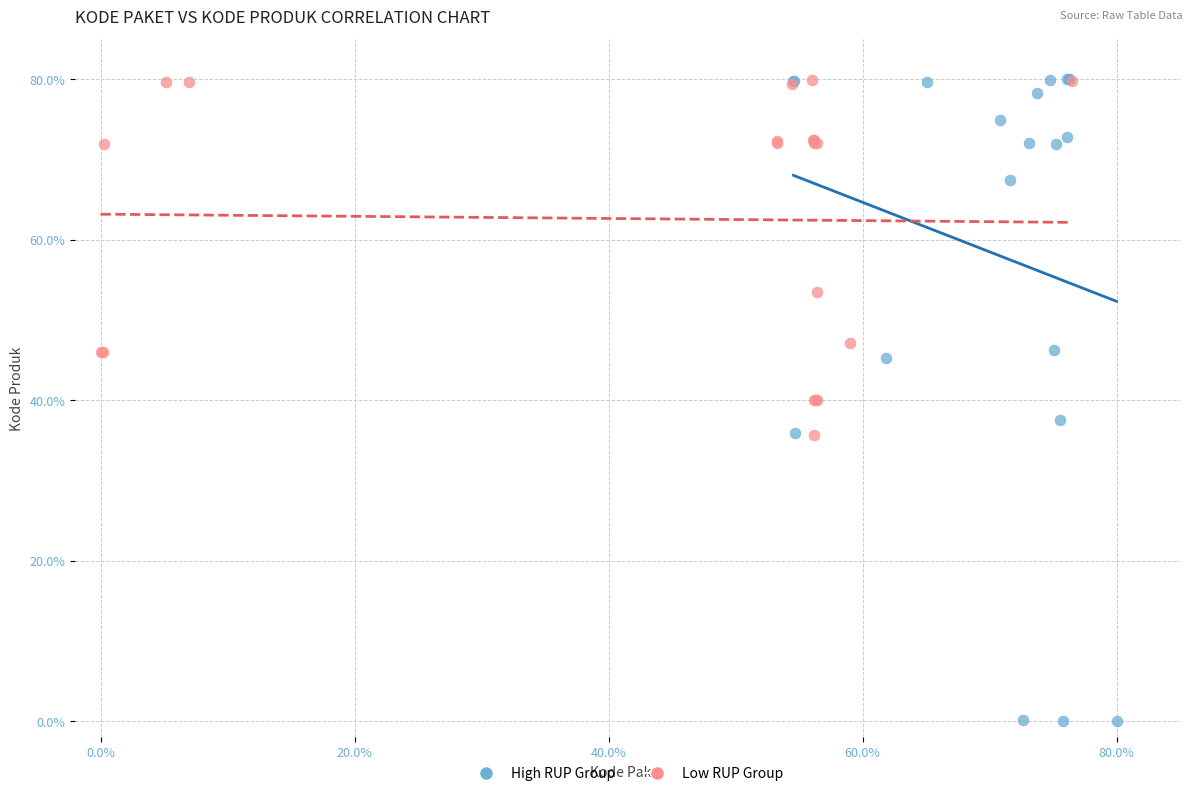

Which series has the largest Y range (max minus min)?

High RUP Group